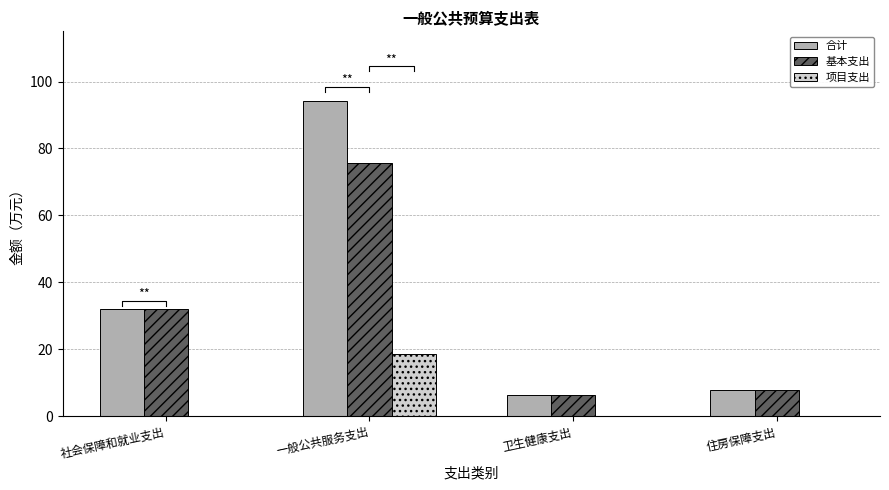

Reading left to right, what are all the values shown in this chart?

合计: 31.9	94.2	6.4	7.8
基本支出: 31.9	75.8	6.4	7.8
项目支出: 0.0	18.4	0.0	0.0